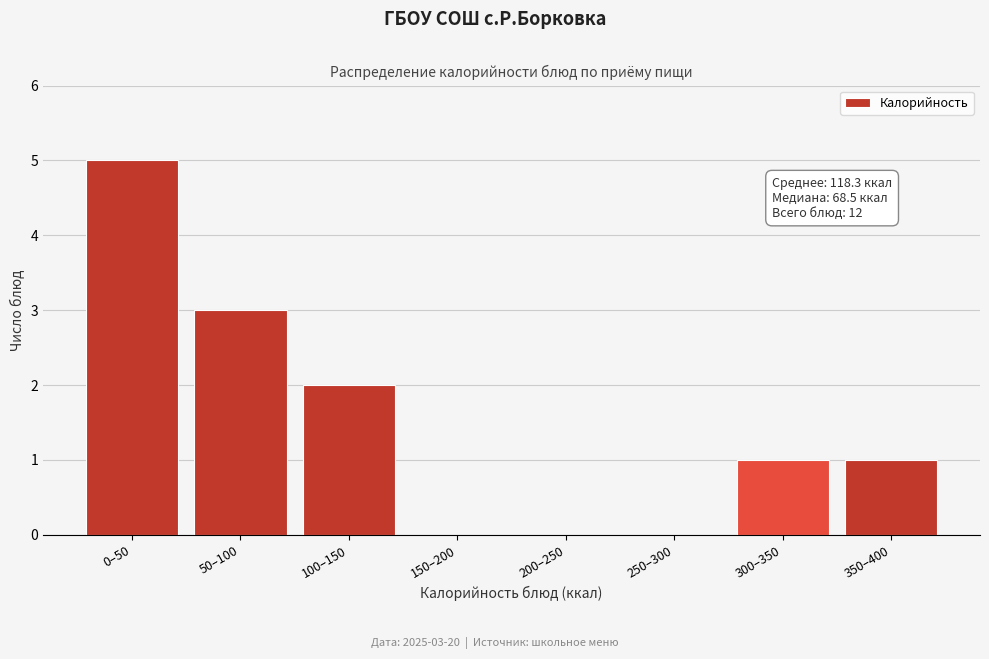

Reading left to right, extract all data points from this chart.

0–50=5	50–100=3	100–150=2	150–200=0	200–250=0	250–300=0	300–350=1	350–400=1